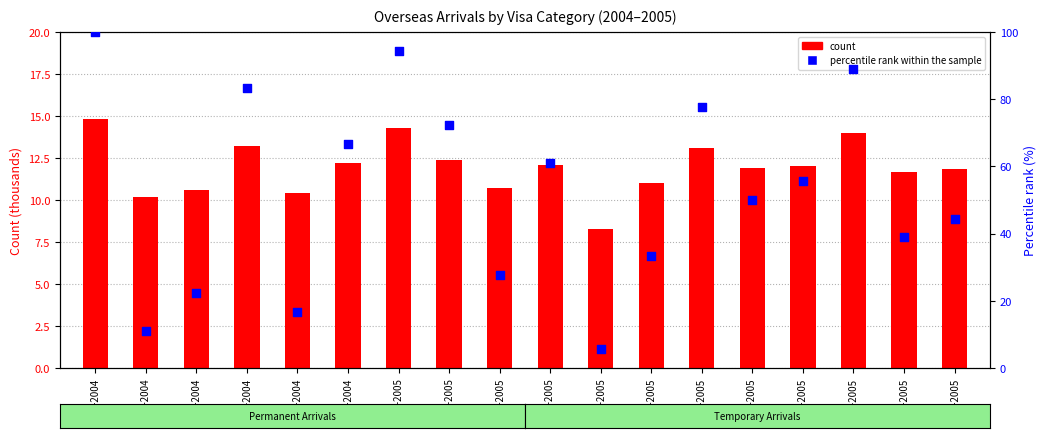

Which series reaches the maximum Y coordinate?

percentile rank within the sample